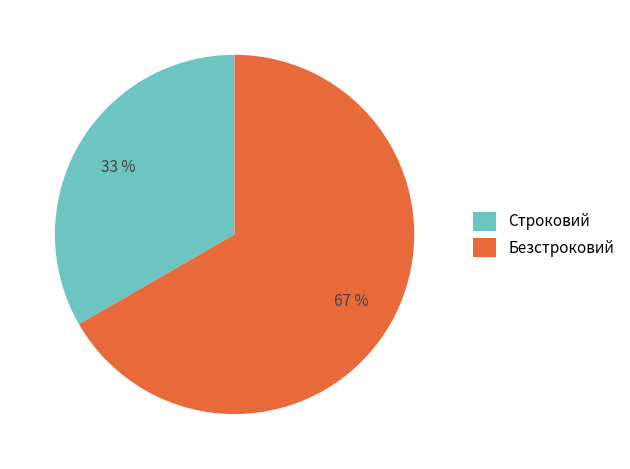

True or false: Безстроковий accounts for 55% of the total.

False